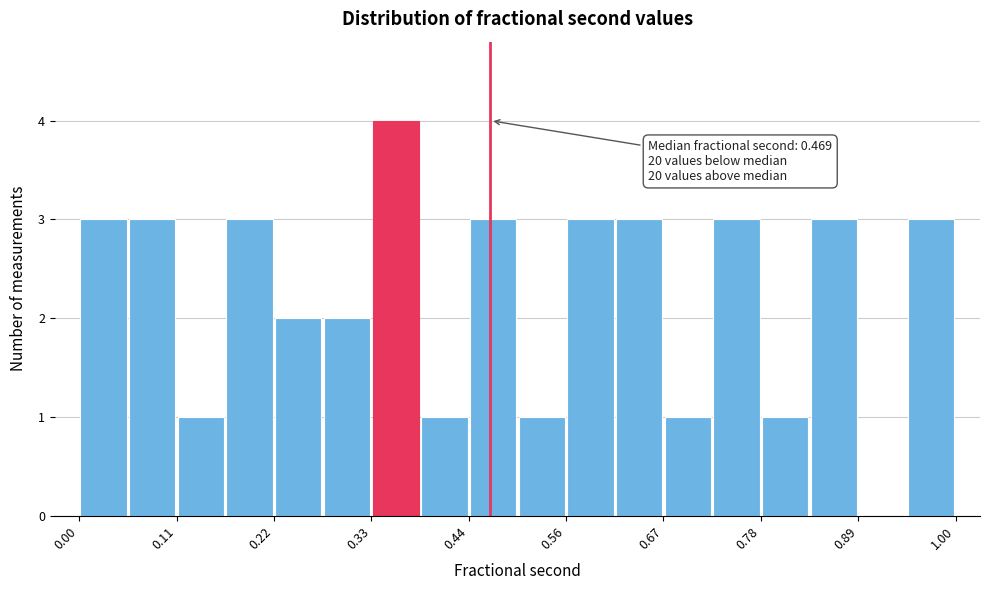

Read against the x-axis, roughly where is the centre of the tallest bar?

0.36